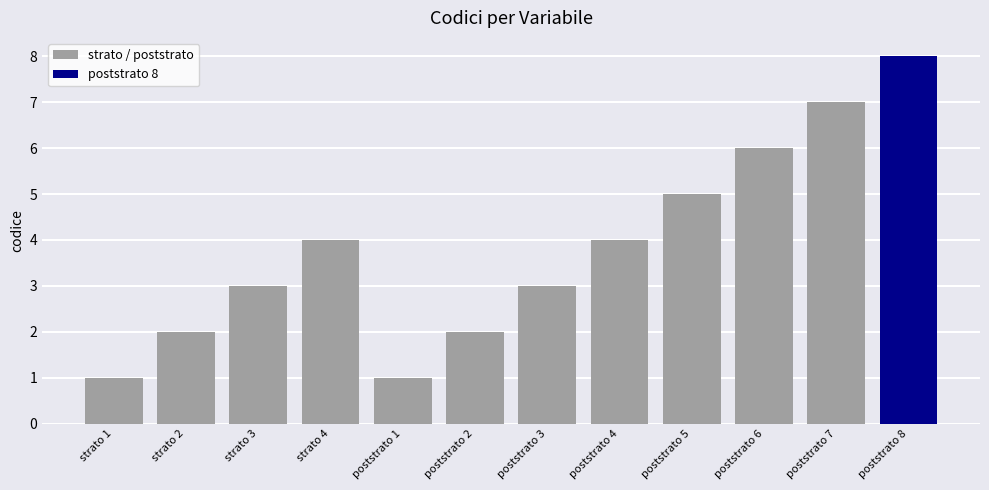

The value of strato / poststrato at poststrato 5 is 1. True or false?

False